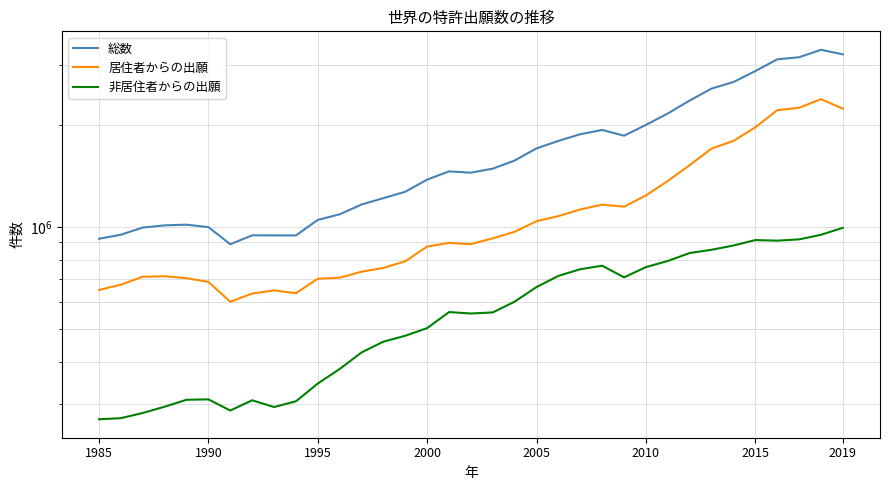

Which series has the largest range (max minus min)?

総数